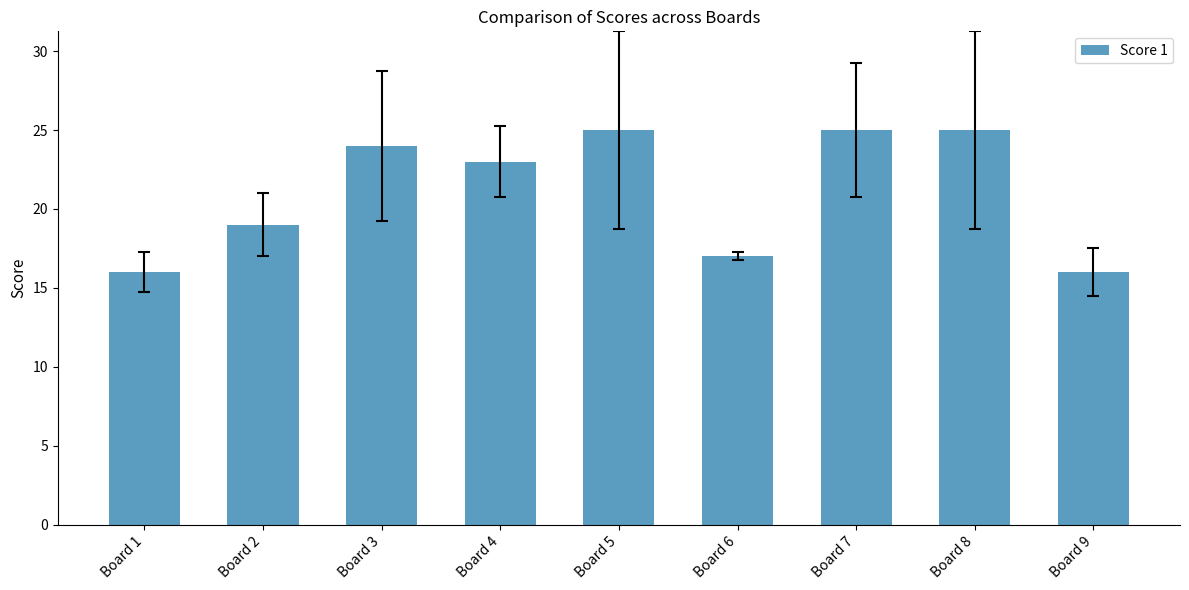

Which has a higher value, Board 7 or Board 2?

Board 7